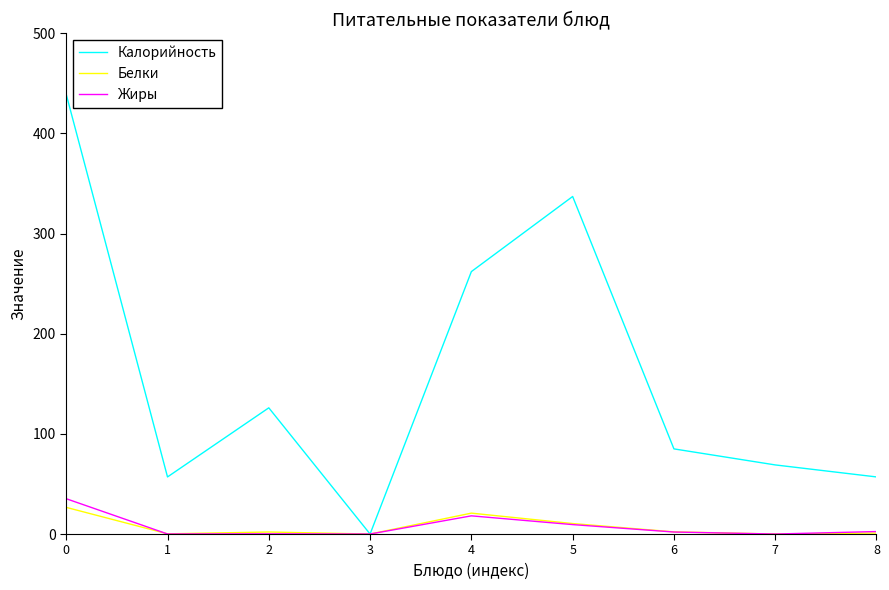

The value of Белки at 5 is 10.5. True or false?

True